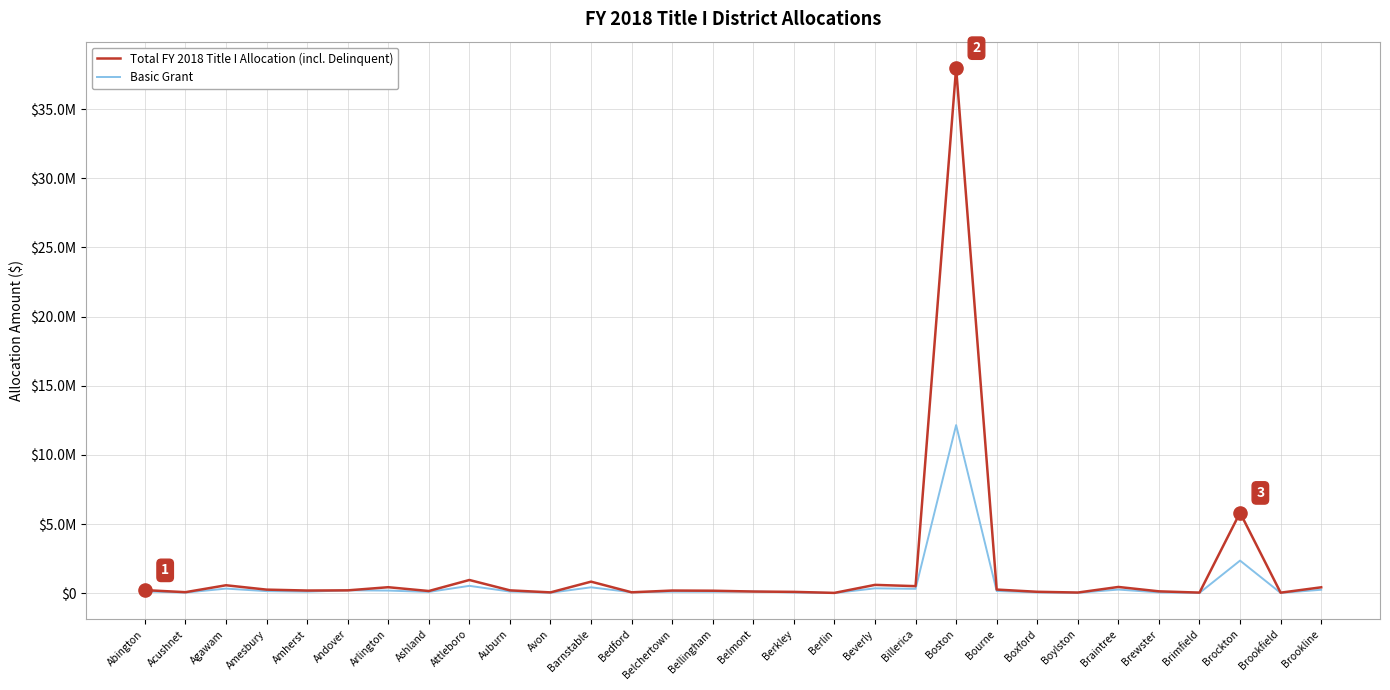

Does the chart have visible grid lines?

Yes